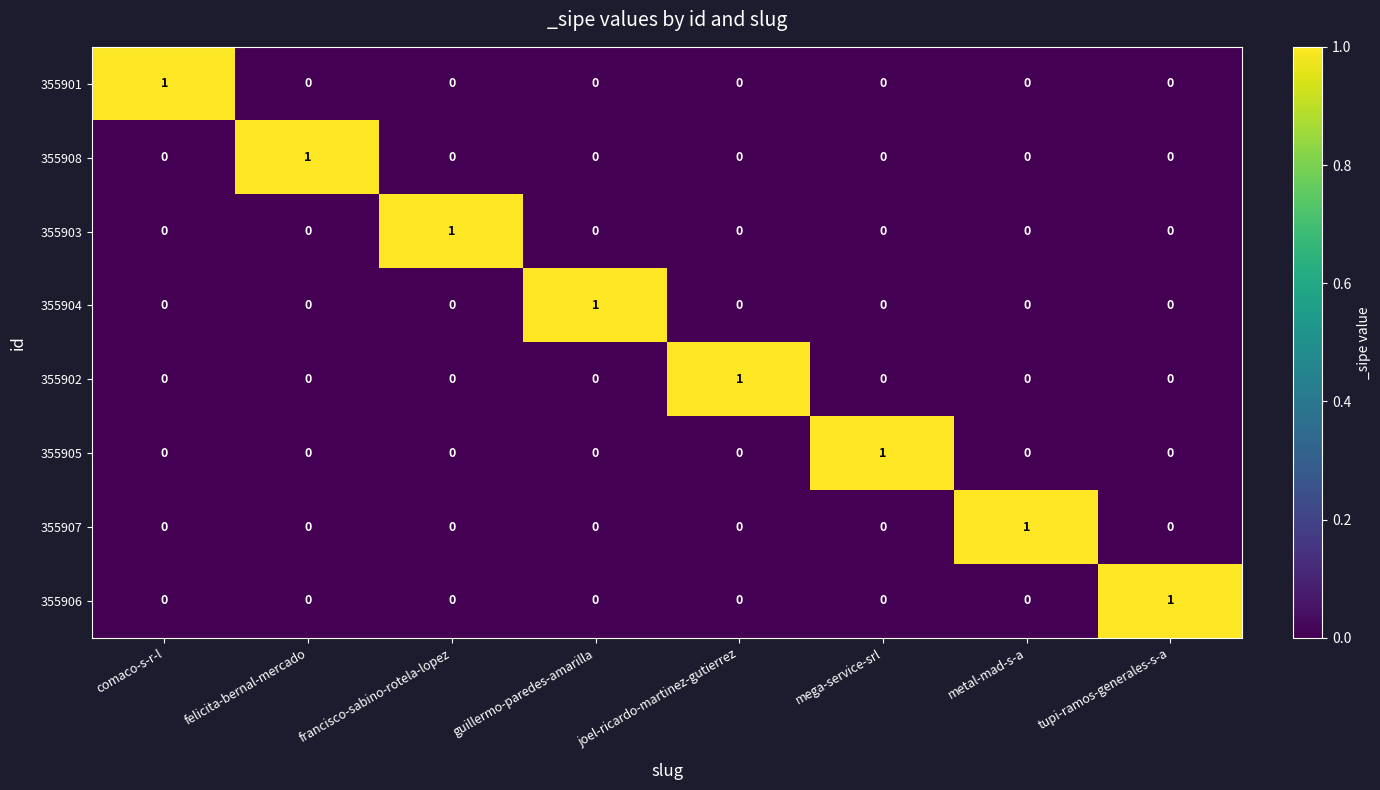

How many 355906 values are between 0 and 1?

8